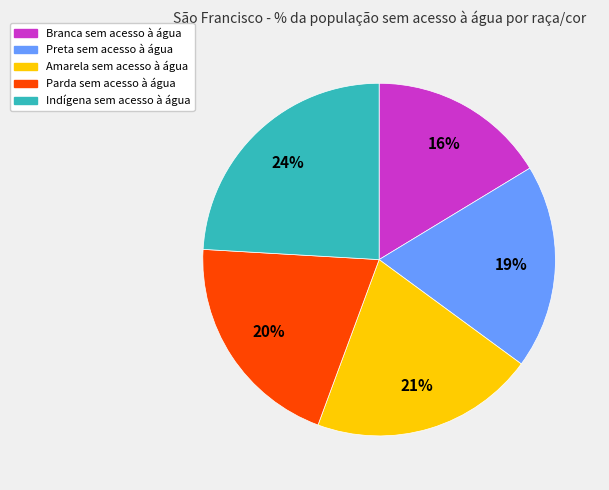

What percentage is the Indígena sem acesso à água slice, to the nearest percent?

24%